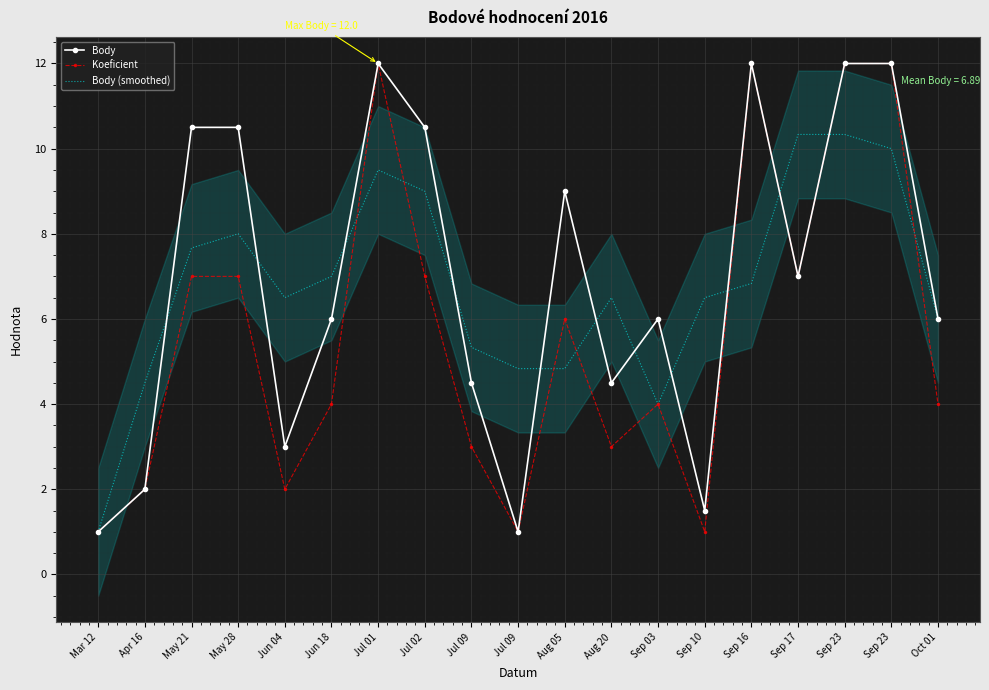

At which label is Body (smoothed) closest to 5?

Aug 05